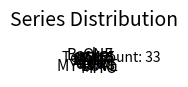

Count the number of slices in the pie.

5